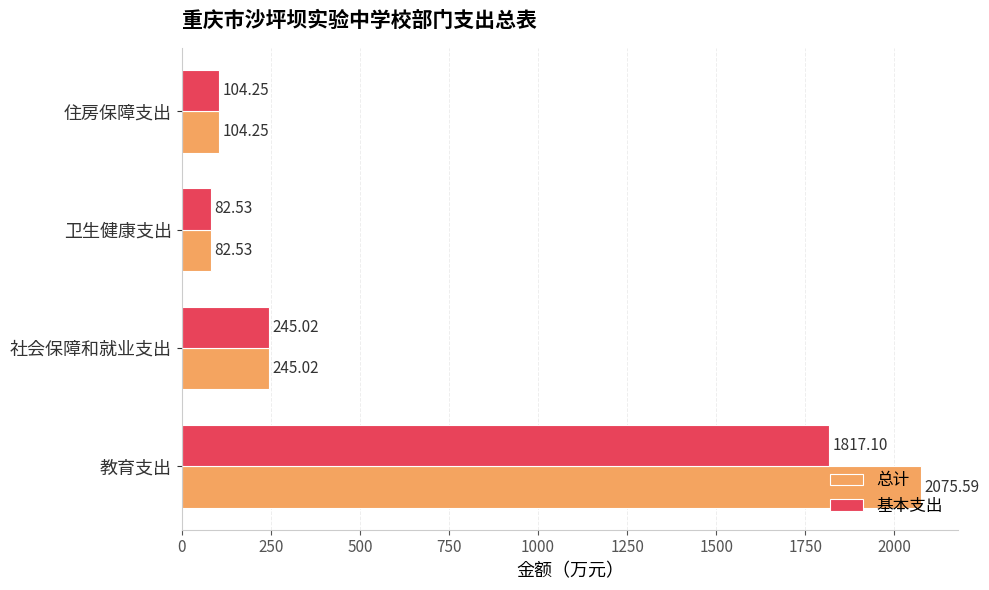

Which series has the largest range (max minus min)?

总计